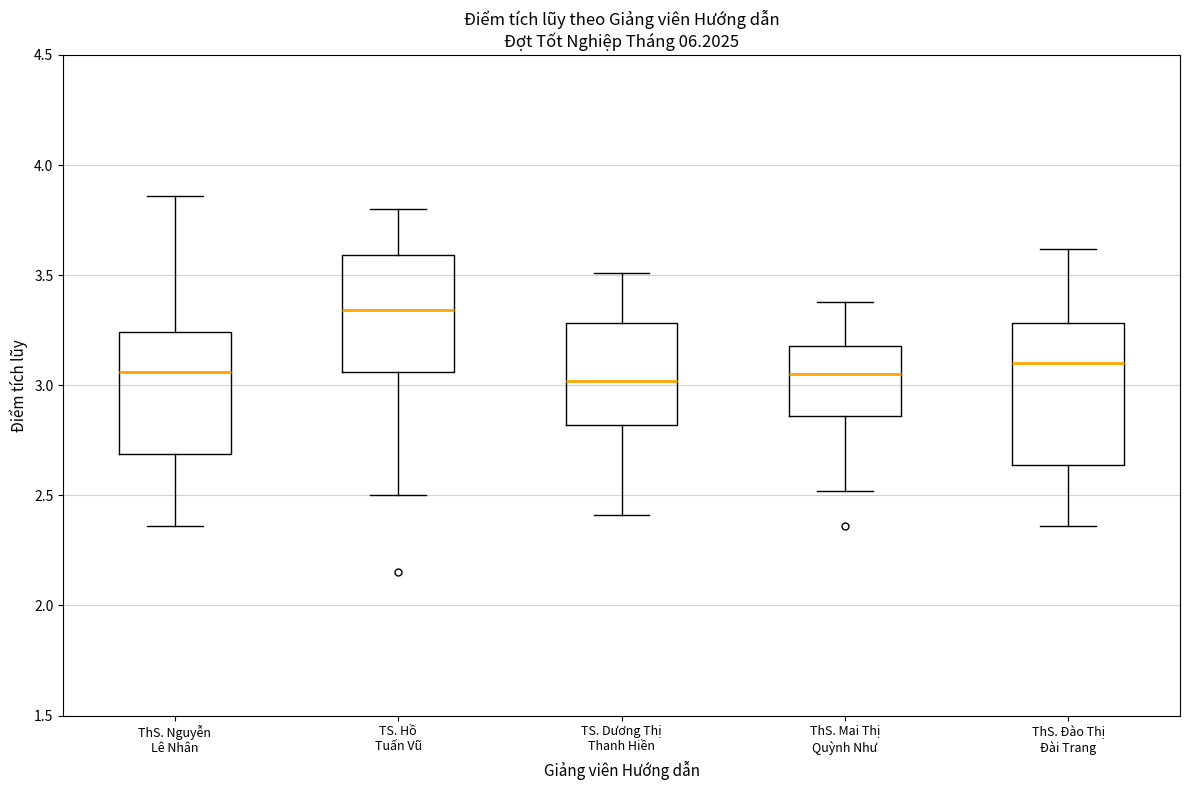

Reading left to right, read every box against the y-axis: the position of its median line, the range the box covers, and the ends of its whiskers. The values are not printed on the chart, so give them approximately, as read against the axis.

ThS. Nguyễn Lê Nhân: median 3.05, box 2.70 to 3.25, whiskers 2.35 to 3.85
TS. Hồ Tuấn Vũ: median 3.35, box 3.05 to 3.60, whiskers 2.50 to 3.80
TS. Dương Thị Thanh Hiền: median 3.00, box 2.80 to 3.30, whiskers 2.40 to 3.50
ThS. Mai Thị Quỳnh Như: median 3.05, box 2.85 to 3.20, whiskers 2.50 to 3.40
ThS. Đào Thị Đài Trang: median 3.10, box 2.65 to 3.30, whiskers 2.35 to 3.60